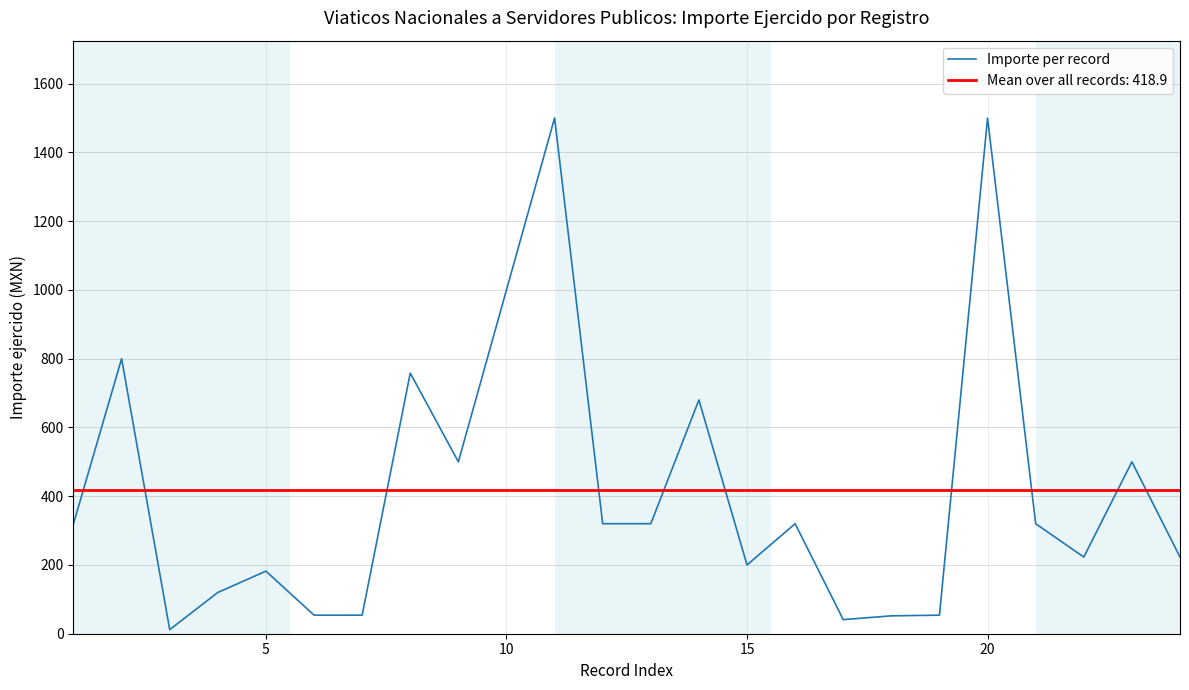

How many lines are shown in the chart?

1